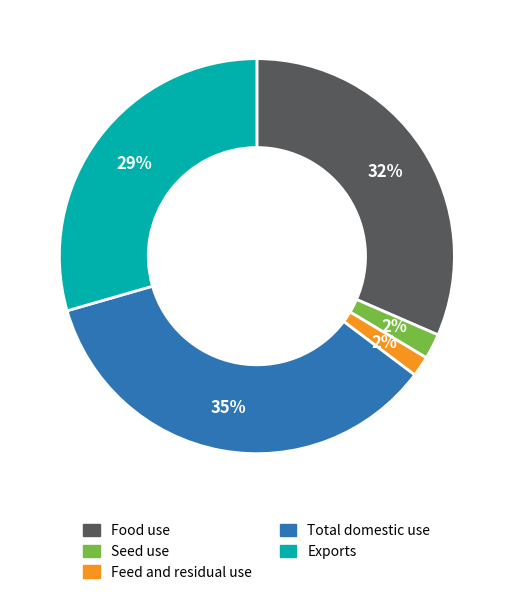

What percentage is the Feed and residual use slice, to the nearest percent?

2%